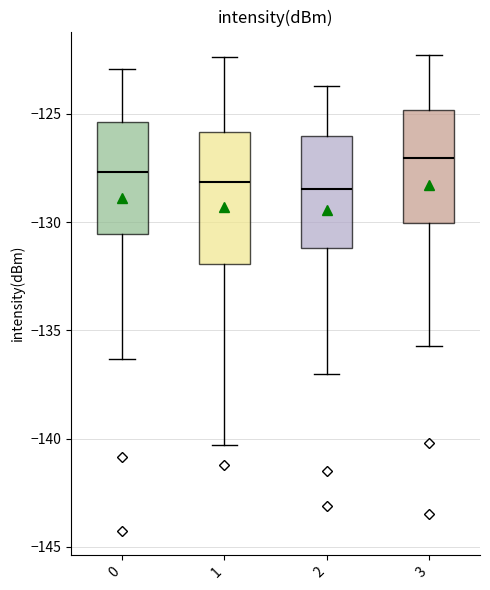

Reading left to right, transcribe this box plot: for each box, give where its median line is, the range the box spans, and where its two whiskers end, as read against the y-axis. The values are not printed on the chart, so give them approximately, as read against the axis.

0: median -127.5, box -130.5 to -125.5, whiskers -136.5 to -123.0
1: median -128.0, box -132.0 to -126.0, whiskers -140.5 to -122.5
2: median -128.5, box -131.0 to -126.0, whiskers -137.0 to -123.5
3: median -127.0, box -130.0 to -125.0, whiskers -135.5 to -122.5